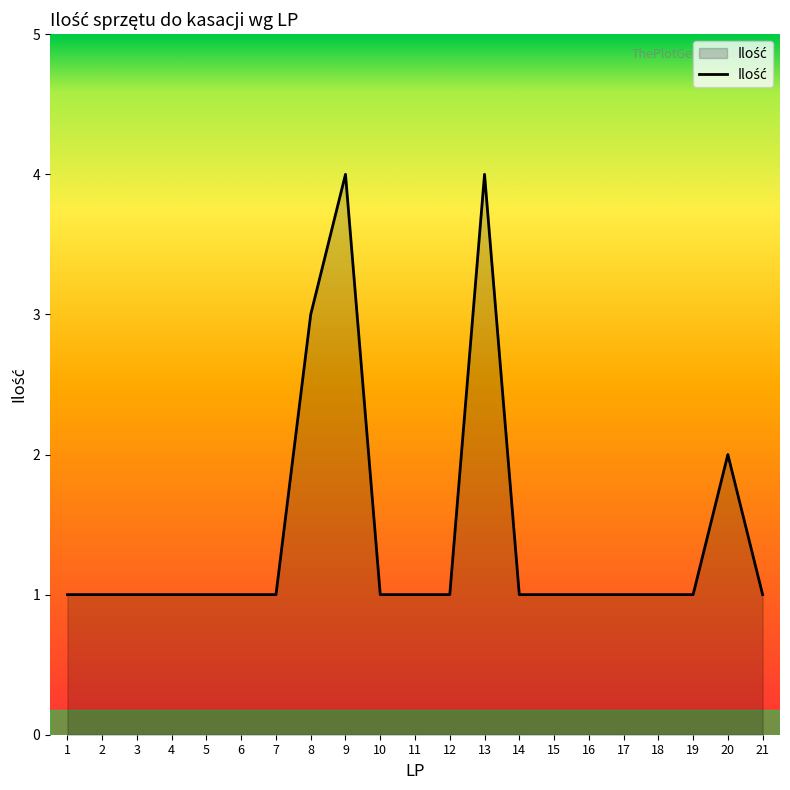

How many lines are shown in the chart?

1